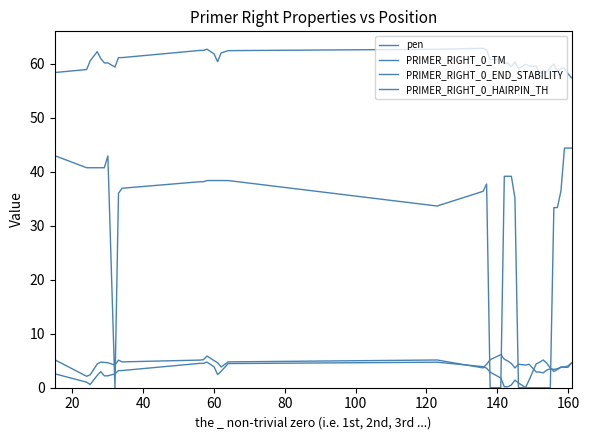

Reading left to right, transcribe all the data shown in this chart.

pen: 2.6	1.0	0.6	2.3	3.0	2.2	2.2	2.6	3.2	3.2	4.5	4.5	4.7	3.9	2.4	3.1	4.5	4.7	3.9	3.6	2.9	1.8	0.2	0.2	0.5	1.4	0.9	0.0	1.4	4.4	4.7	5.1	4.5	3.6	3.0	3.4	3.8	3.8	3.8	4.6
PRIMER_RIGHT_0_TM: 58.4	59.0	60.6	62.3	61.0	60.2	60.2	59.4	61.2	61.2	62.5	62.5	62.7	61.9	60.4	62.1	62.5	62.7	62.9	62.6	60.9	60.8	60.2	60.2	59.5	60.4	59.1	60.0	59.6	59.6	58.3	58.9	58.5	59.4	60.0	58.6	59.2	59.2	58.2	57.4
PRIMER_RIGHT_0_END_STABILITY: 5.2	2.1	2.4	4.4	4.8	4.7	4.6	4.2	5.1	4.8	5.1	5.2	5.9	5.0	4.6	3.9	4.8	5.1	3.7	4.3	5.2	6.1	5.3	4.9	4.5	3.7	4.3	4.2	4.3	2.9	2.9	2.8	3.3	3.5	3.4	3.5	3.9	3.9	4.0	4.6
PRIMER_RIGHT_0_HAIRPIN_TH: 43.0	40.8	40.8	40.8	40.8	40.8	43.0	0.0	36.0	37.0	38.2	38.2	38.4	38.4	38.4	38.4	38.4	33.7	36.4	37.8	0.0	0.0	39.2	39.2	39.2	35.1	0.0	0.0	0.0	0.0	0.0	0.0	0.0	0.0	33.4	33.4	36.5	44.4	44.4	44.4